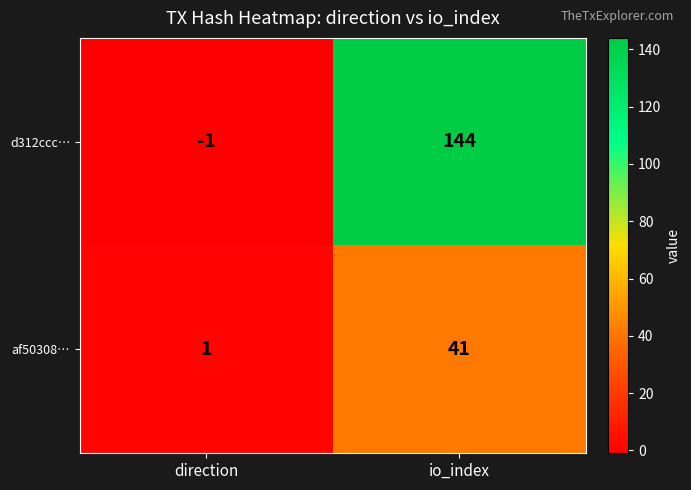

Which series has the largest total across all categories?

d312ccc…